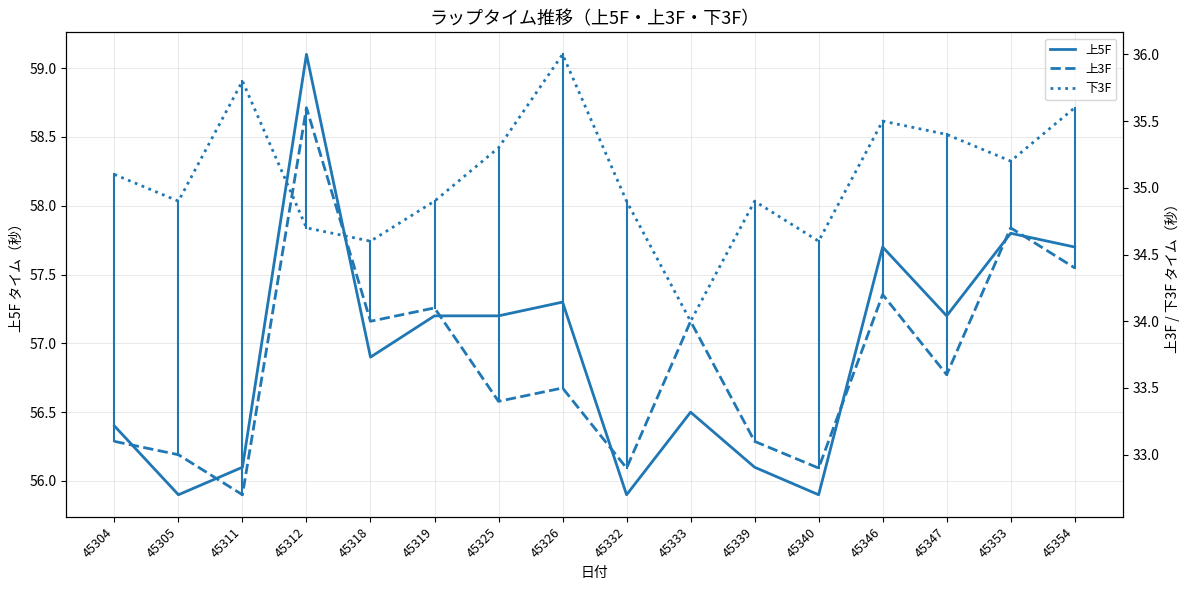

Reading left to right, what are all the values shown in this chart?

上5F: 56.4	55.9	56.1	59.1	56.9	57.2	57.2	57.3	55.9	56.5	56.1	55.9	57.7	57.2	57.8	57.7
上3F: 33.1	33.0	32.7	35.6	34.0	34.1	33.4	33.5	32.9	34.0	33.1	32.9	34.2	33.6	34.7	34.4
下3F: 35.1	34.9	35.8	34.7	34.6	34.9	35.3	36.0	34.9	34.0	34.9	34.6	35.5	35.4	35.2	35.6